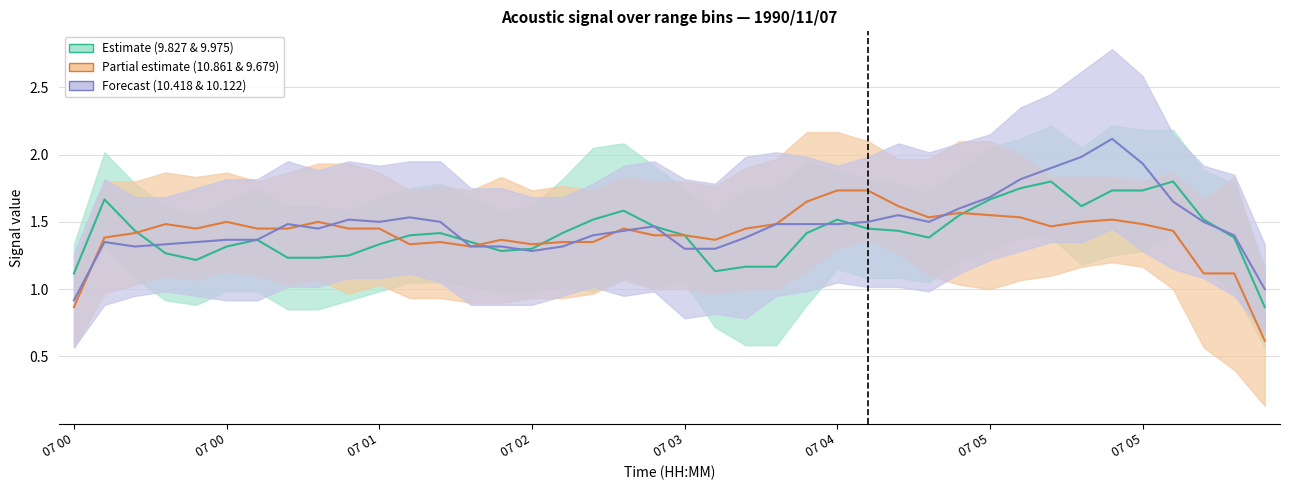

What is the difference between the 10.861 values at 1990/11/07 03:05 and 1990/11/07 00:15?

0.2